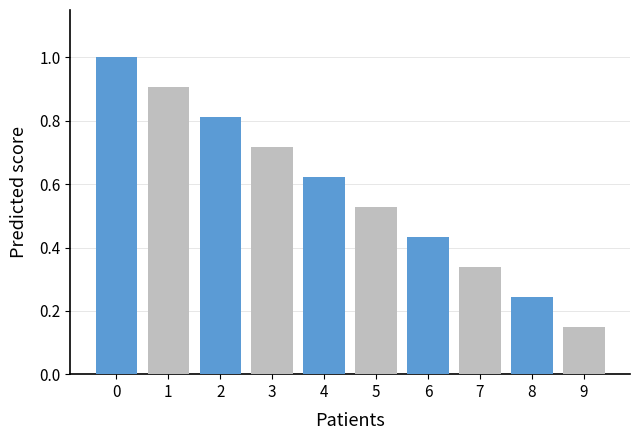

What is the maximum value shown in the chart?

1.0